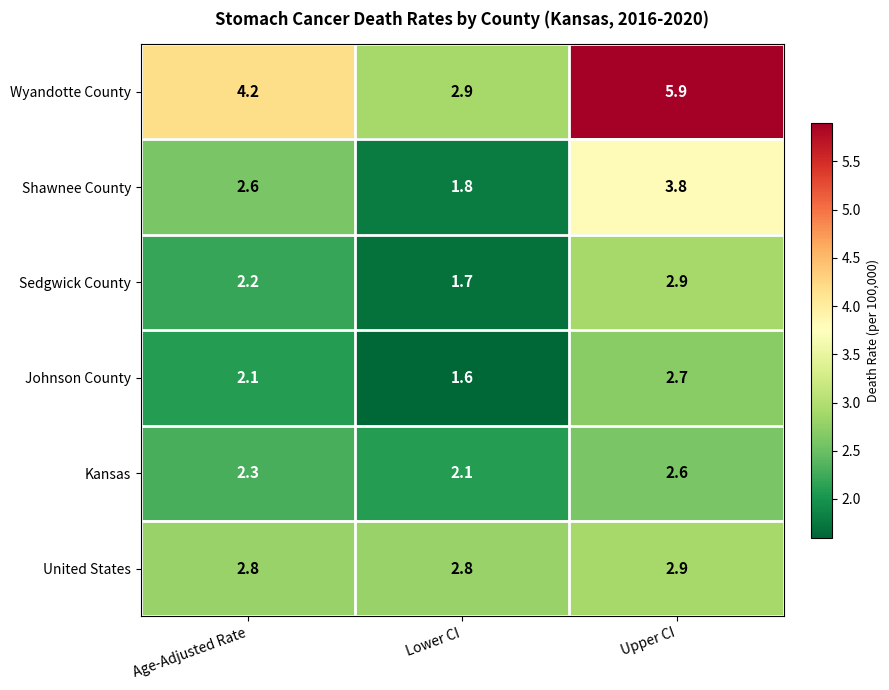

Which series has the widest spread of values?

Wyandotte County